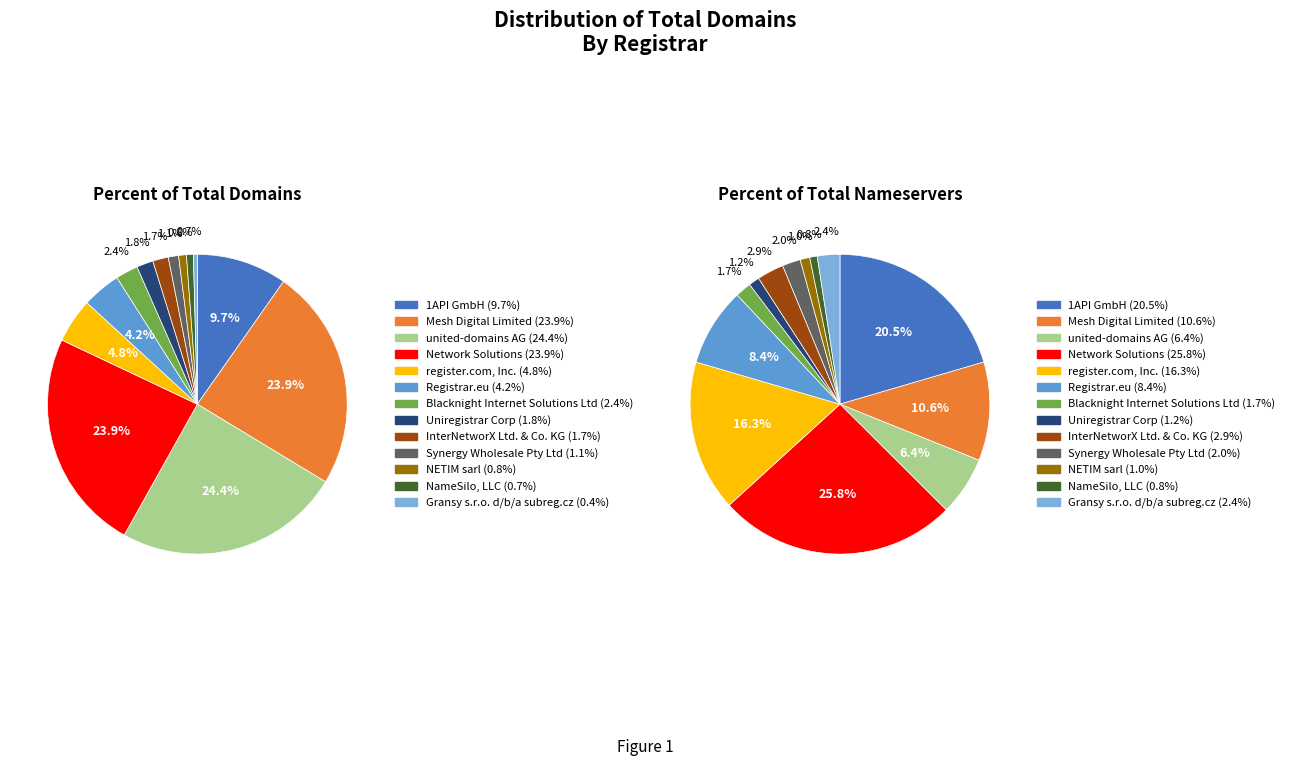

To the nearest percent, what percentage of the pie is Registrar.eu?

4%